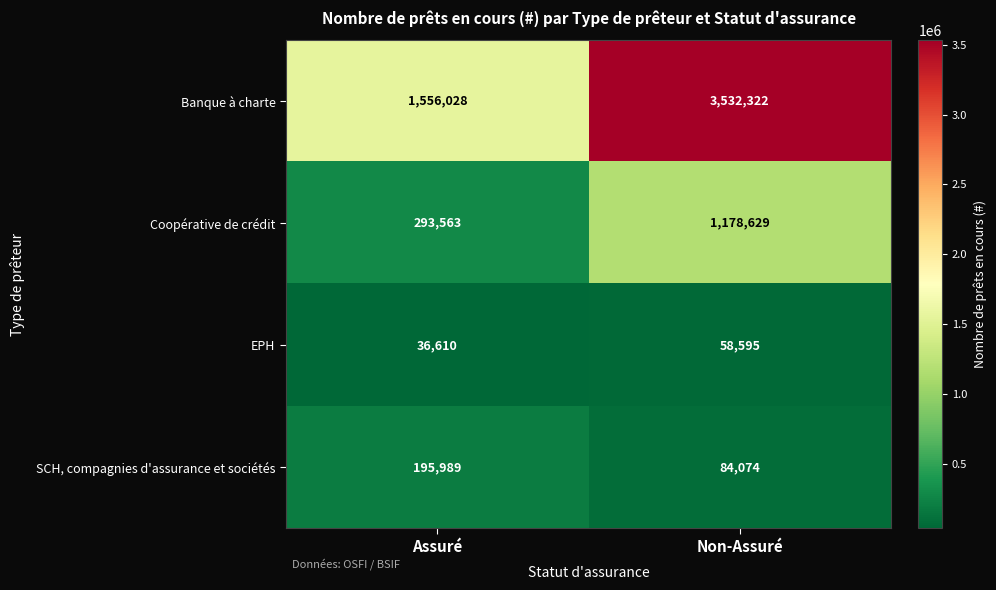

Is it true that Coopérative de crédit equals 293563 at Assuré?

True